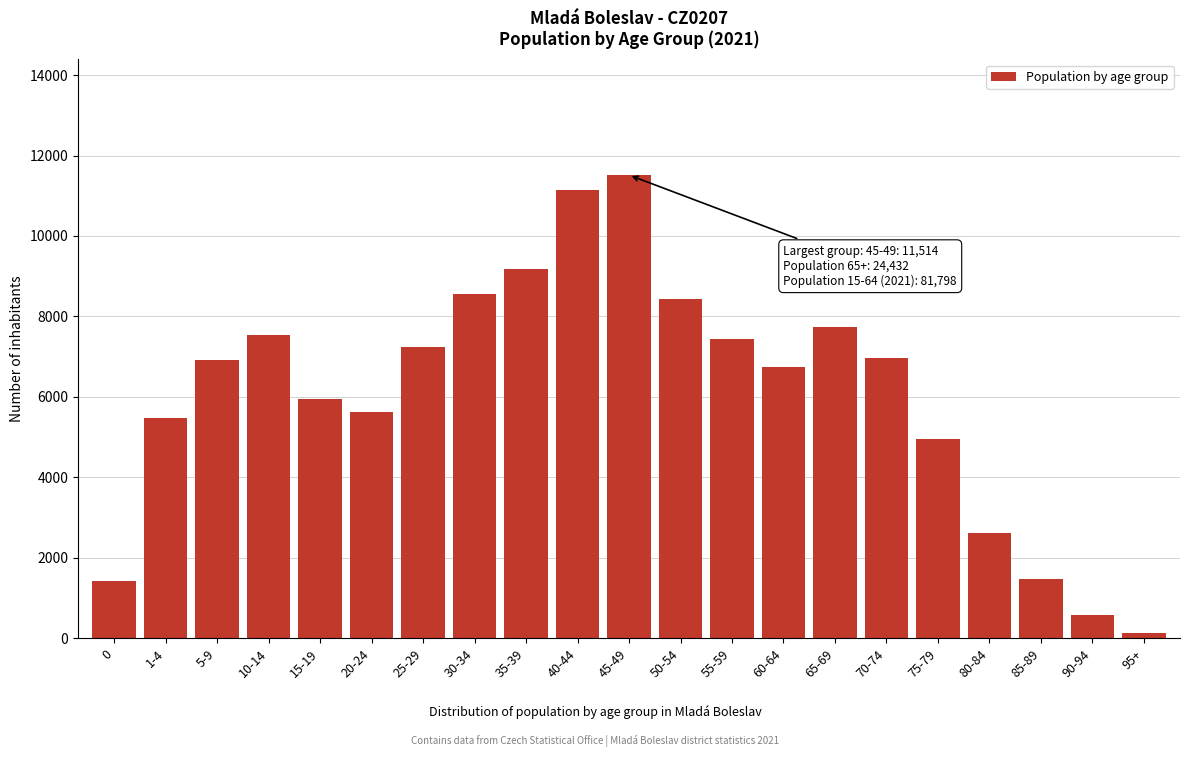

What is the average value?

6076